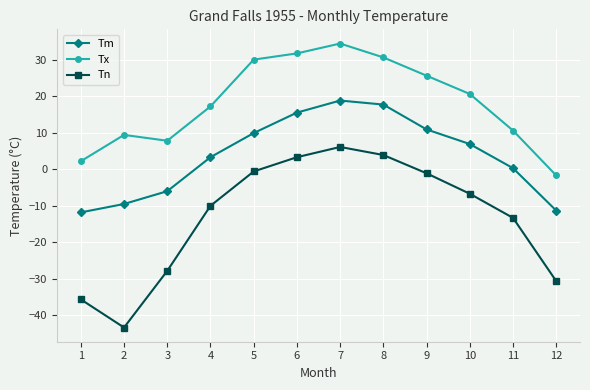

At 7, list the series in order from smallest to largest.

Tn, Tm, Tx